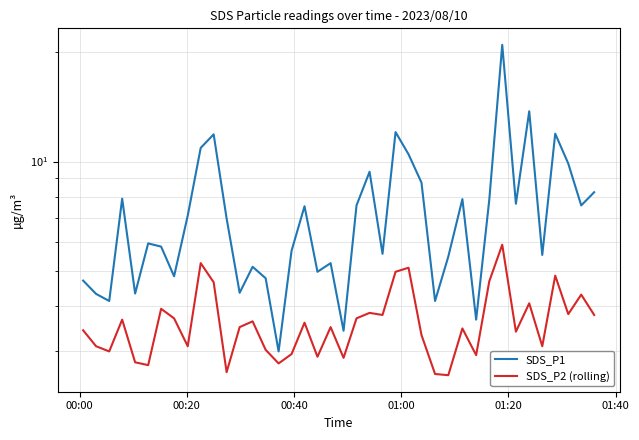

How many lines are shown in the chart?

2